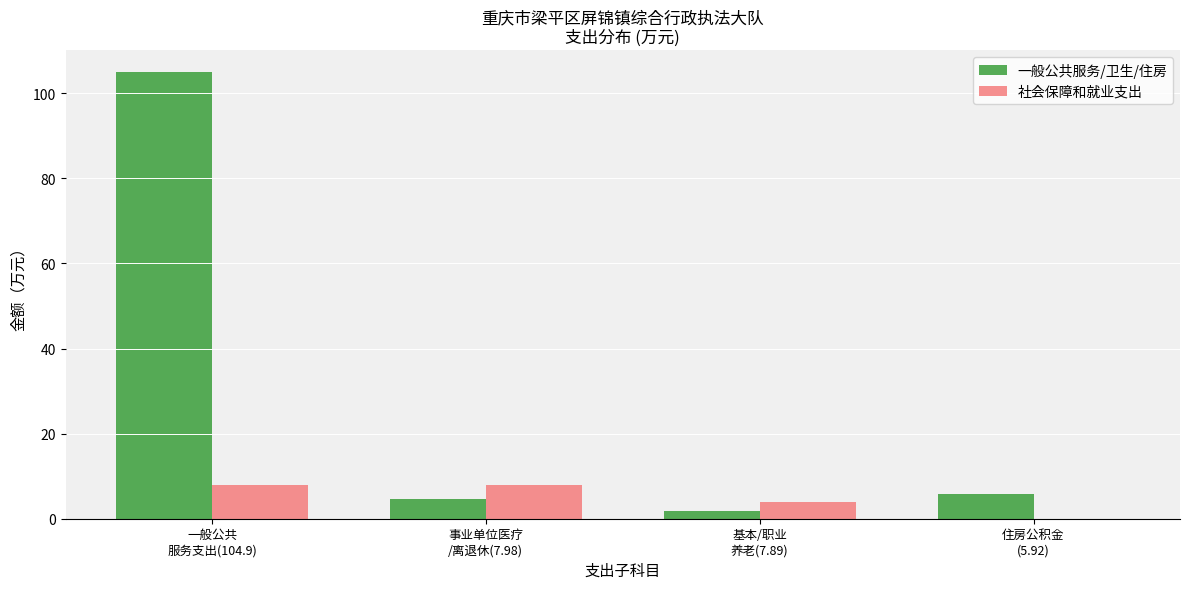

What is the sum of all 社会保障和就业支出 values?

19.8